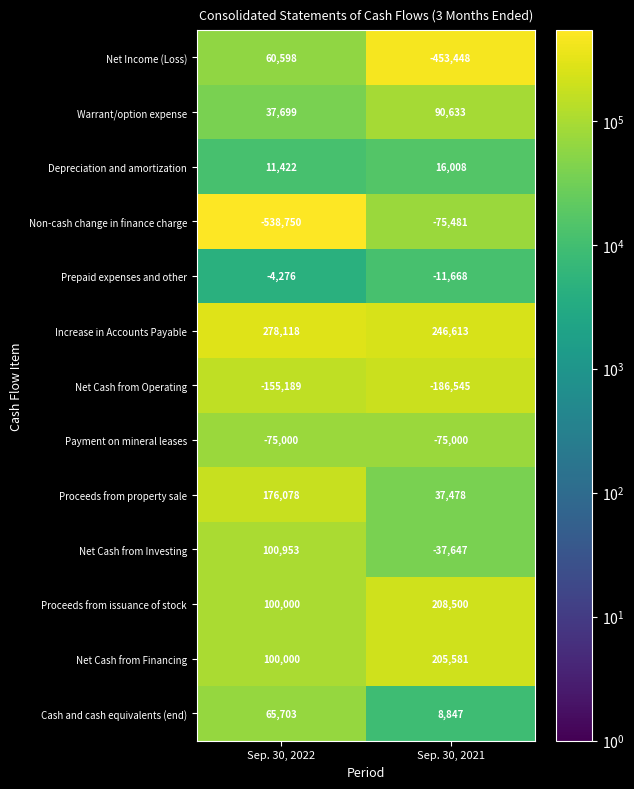

What is the difference between the maximum and minimum values in the Cash and cash equivalents (end) series?

56856